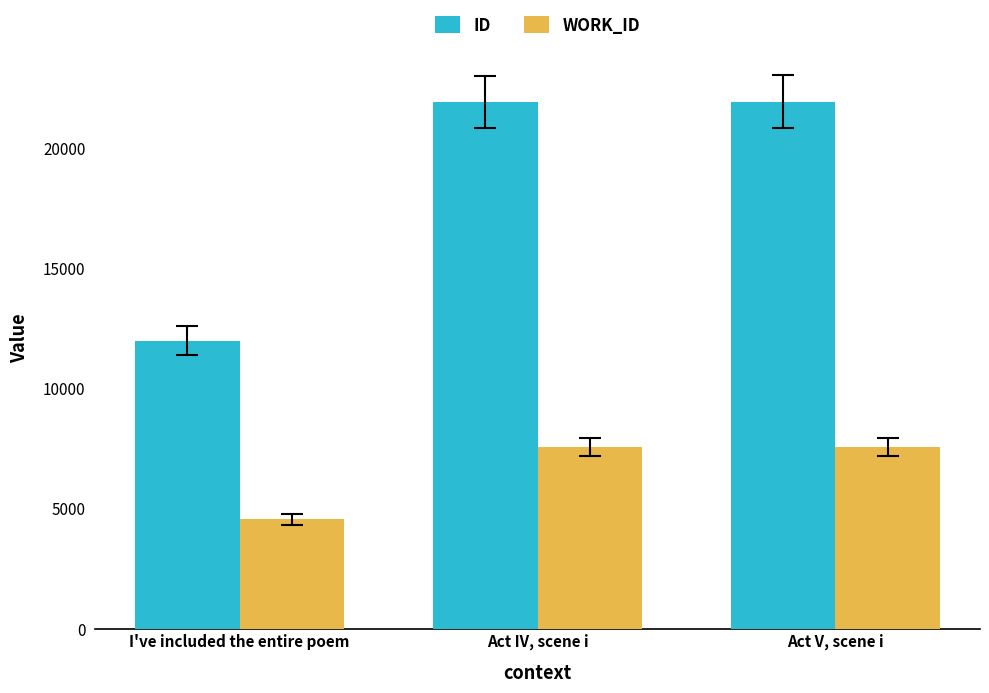

What is the total value across all series at I've included the entire poem?

16526